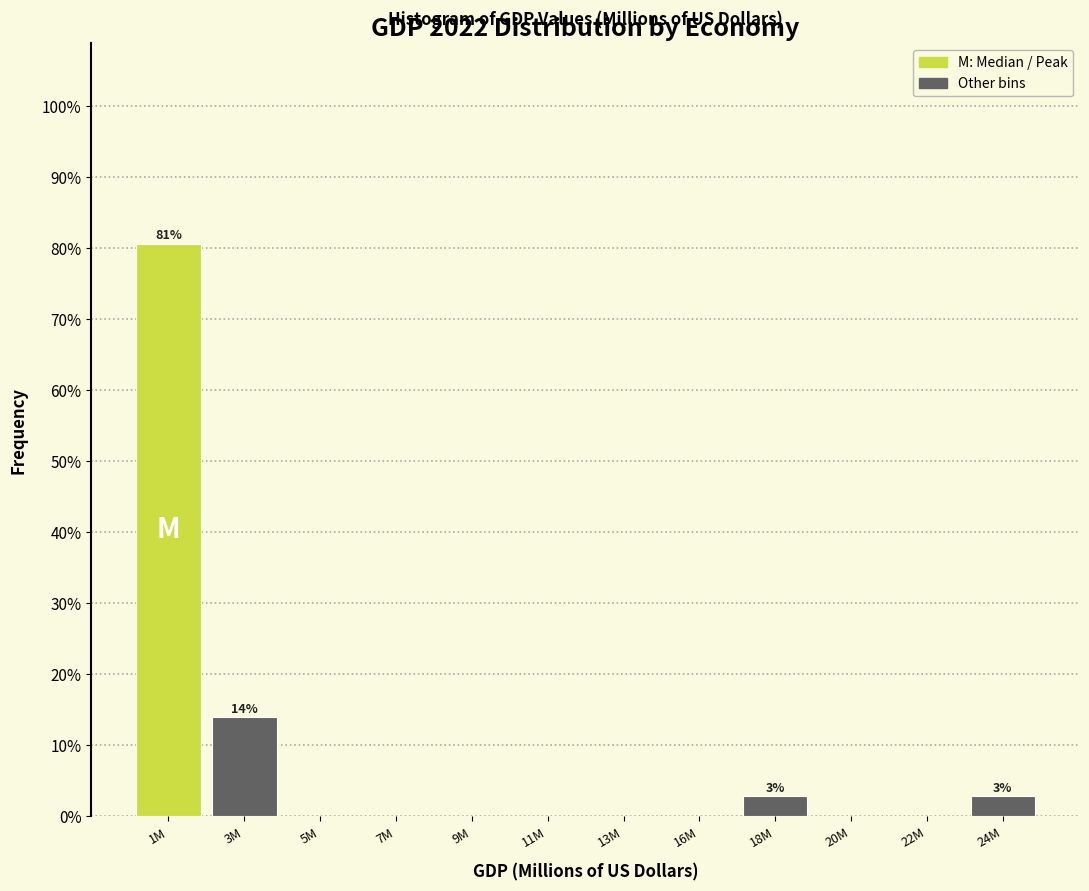

Reading left to right, what are all the values shown in this chart?

1M=80.6	3M=13.9	5M=0.0	7M=0.0	9M=0.0	11M=0.0	13M=0.0	16M=0.0	18M=2.8	20M=0.0	22M=0.0	24M=2.8